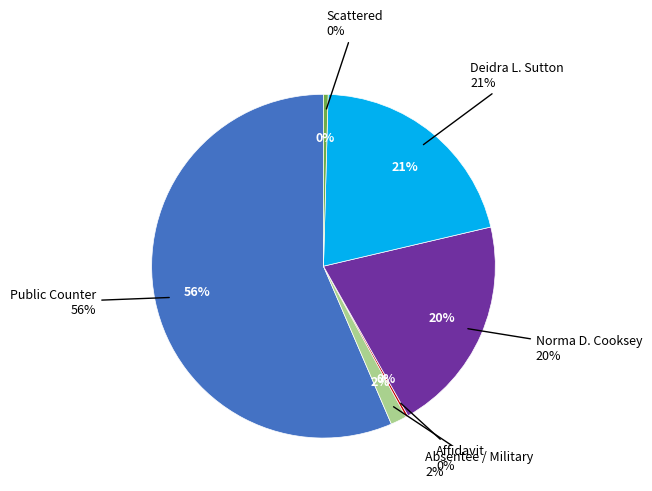

Do Manually Counted Emergency and Affidavit together represent more than half of the pie?

No